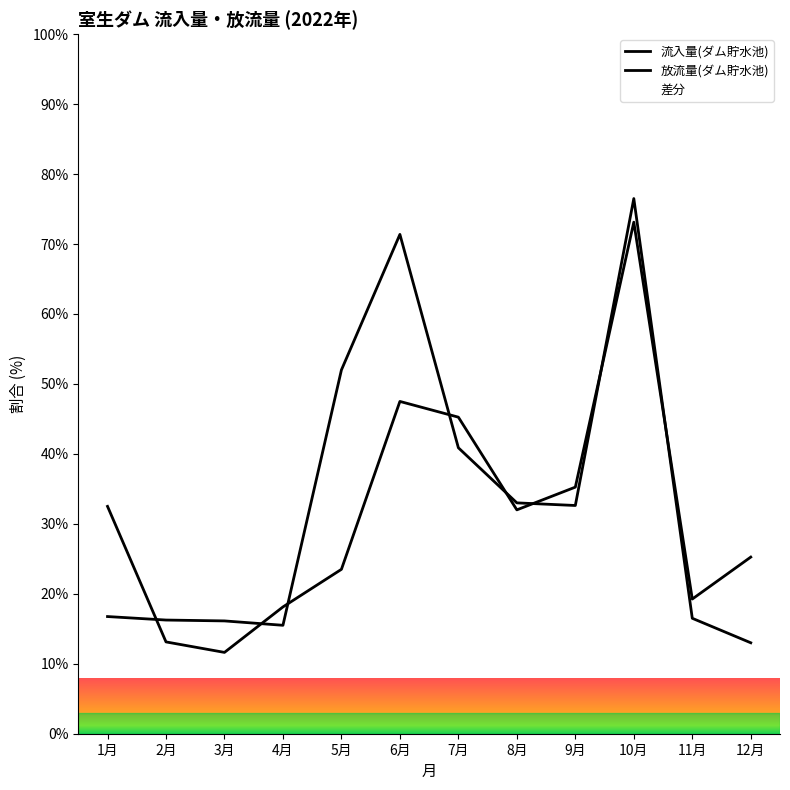

How many data points in 流入量(ダム貯水池) are less than 32?

6